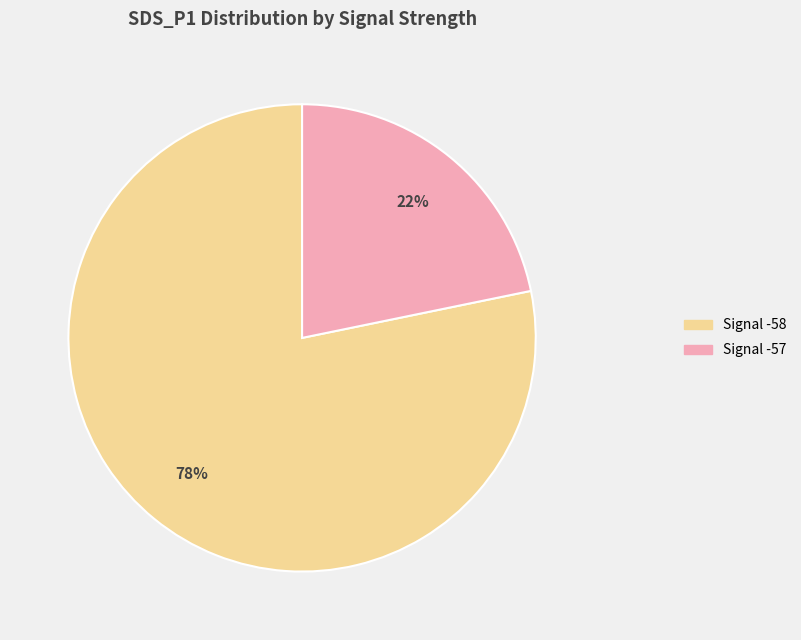

Is there any slice that represents more than half of the pie?

Yes